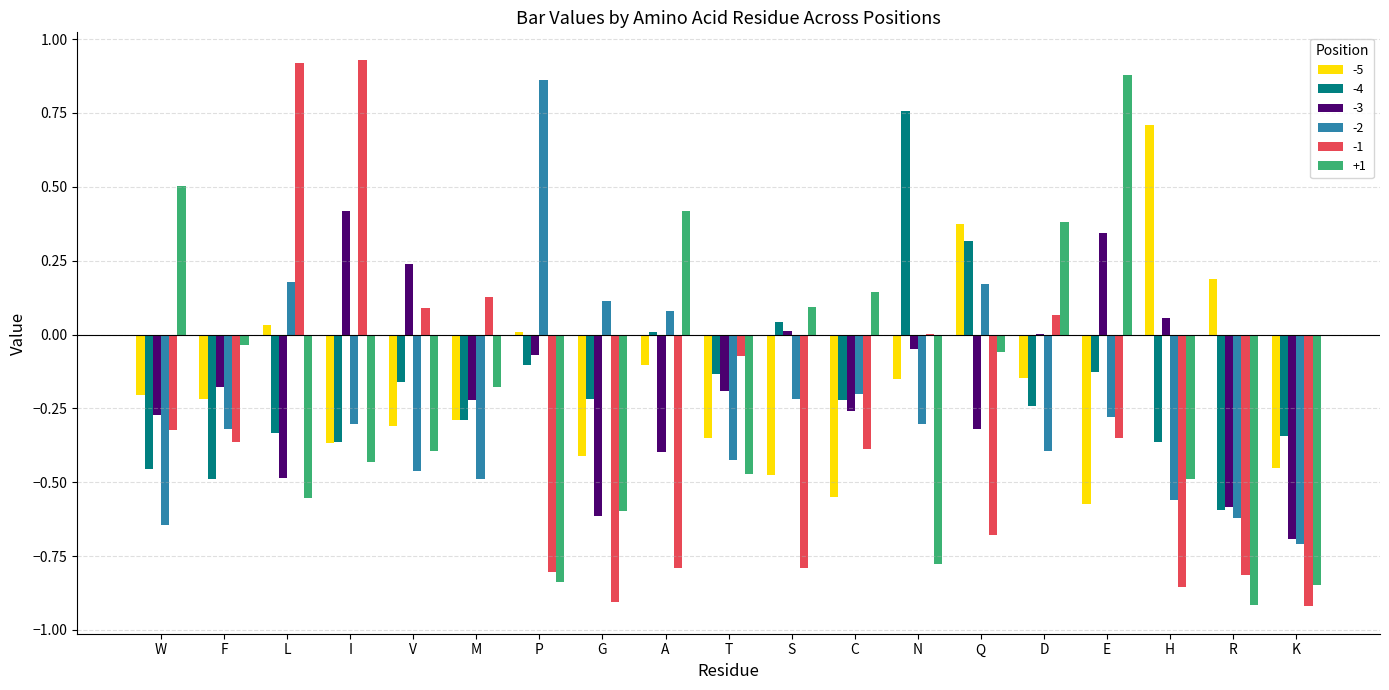

How many series are shown in this chart?

6